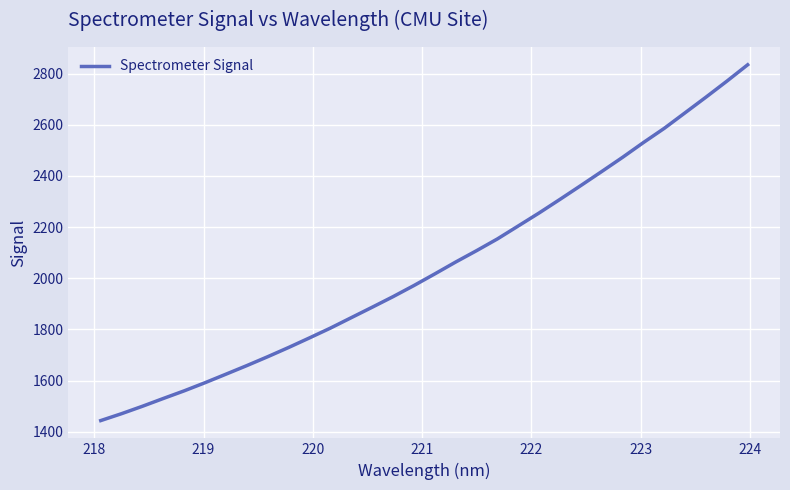

Is this an area chart (filled region under the line)?

No